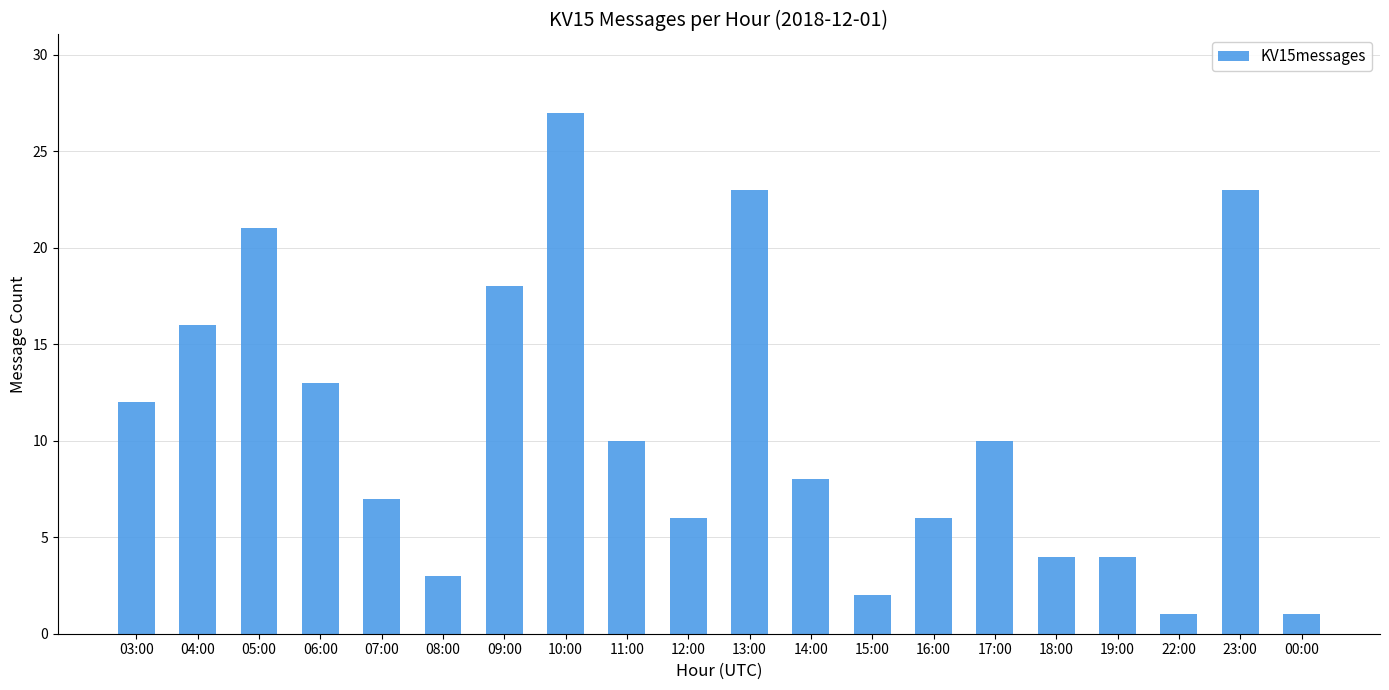

Reading left to right, extract all data points from this chart.

12	16	21	13	7	3	18	27	10	6	23	8	2	6	10	4	4	1	23	1